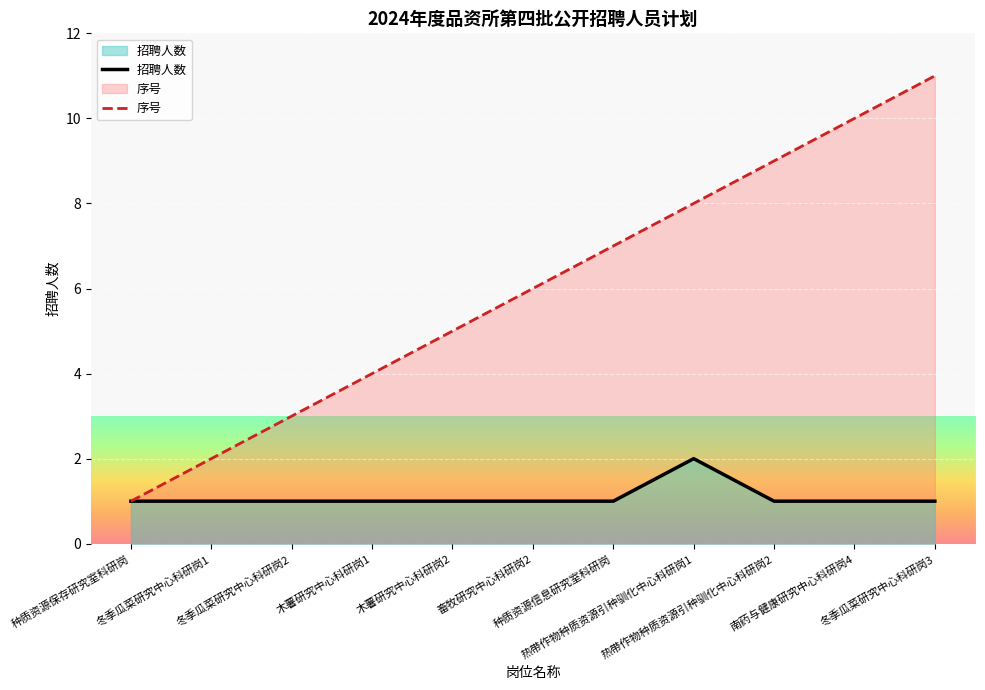

Does the chart display data point markers on the line(s)?

No